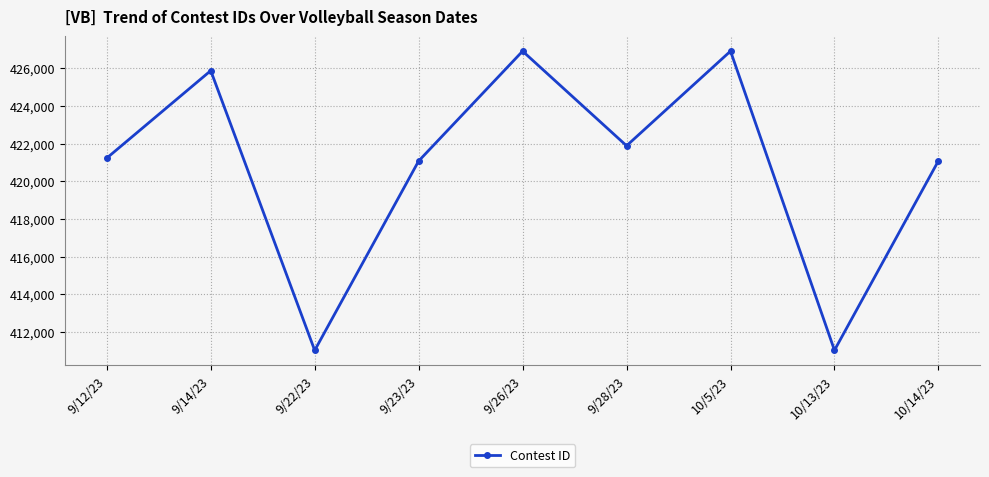

What is the smallest value displayed?

411026